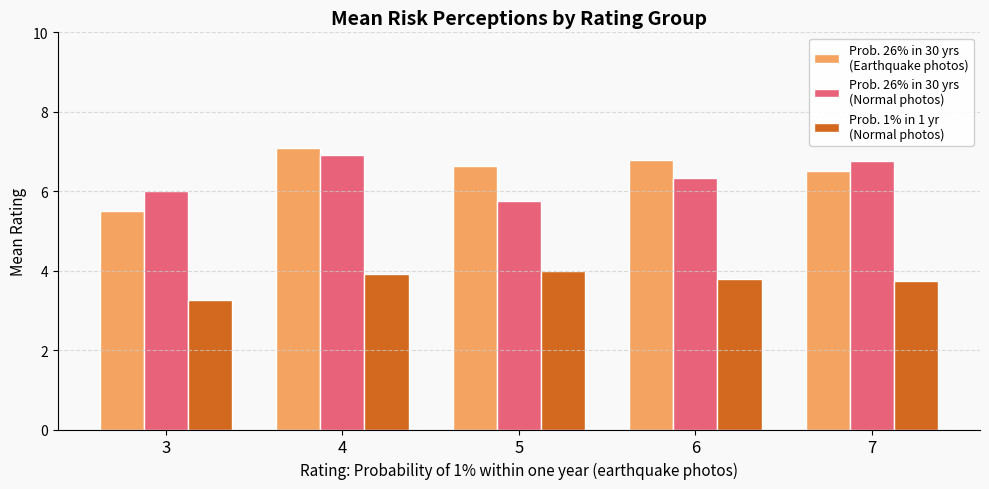

What is the total value across all series at 5?

16.4